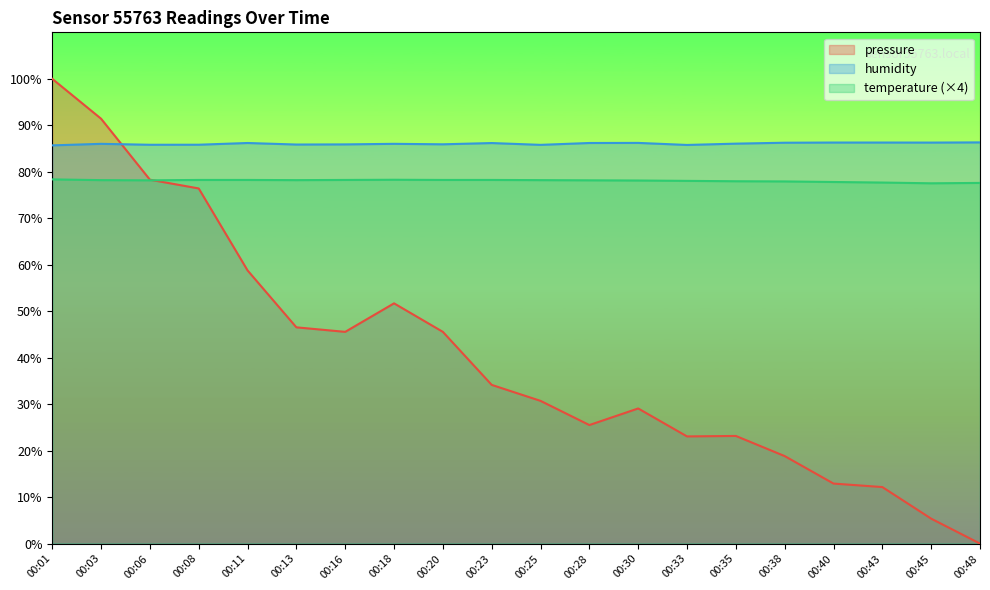

What is the average value of the humidity series?

86.0